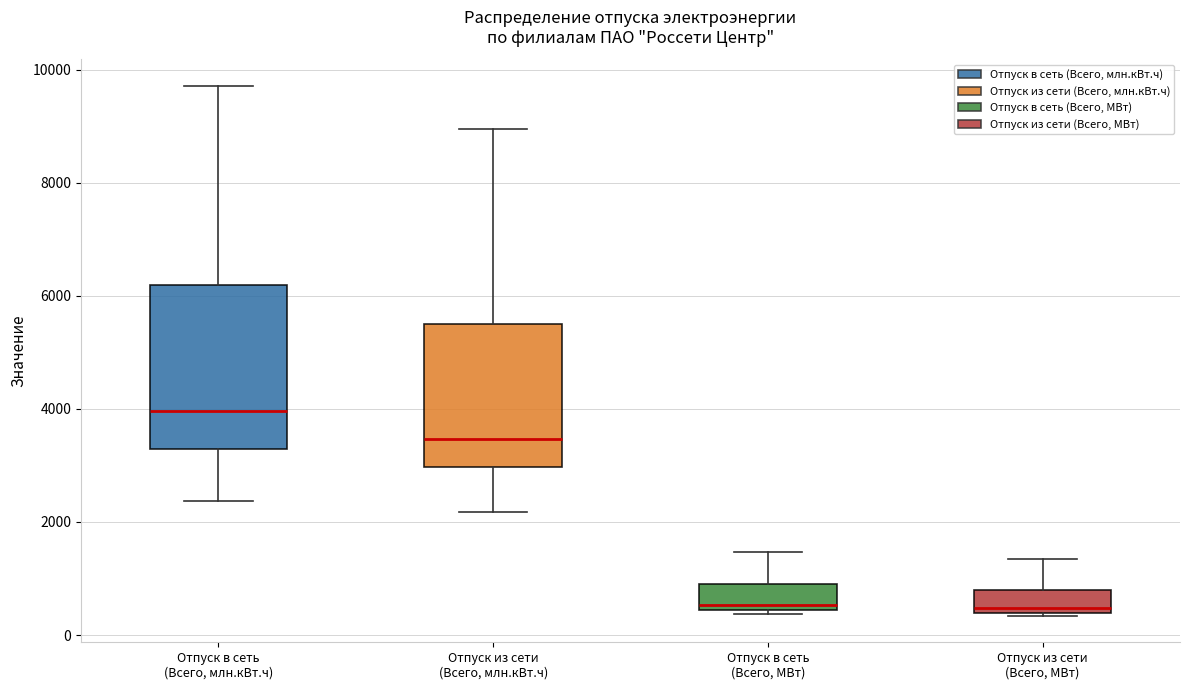

Where does the upper whisker of the box for Отпуск из сети (Всего, МВт) end on the y-axis? The values are not printed on the chart, so give them approximately, as read against the axis.

1400